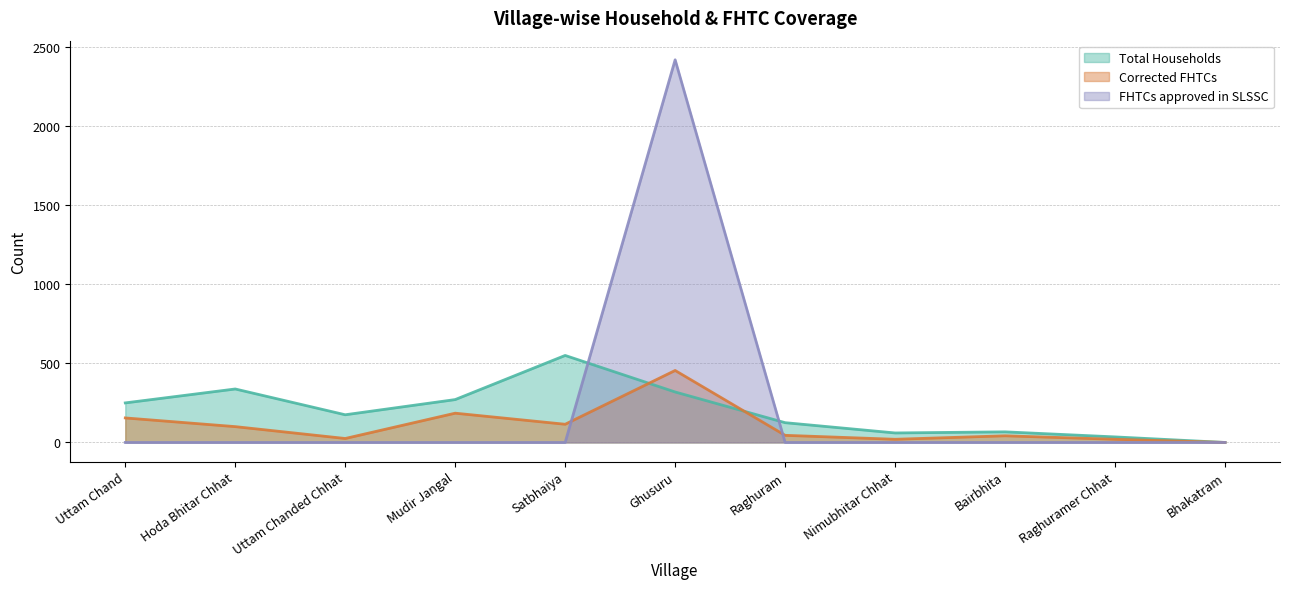

Does the chart have visible grid lines?

Yes